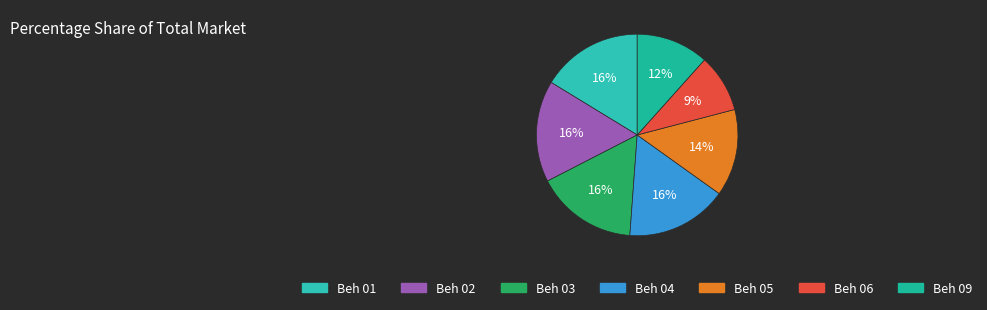

The Beh 06 slice represents 4% of the pie. True or false?

False